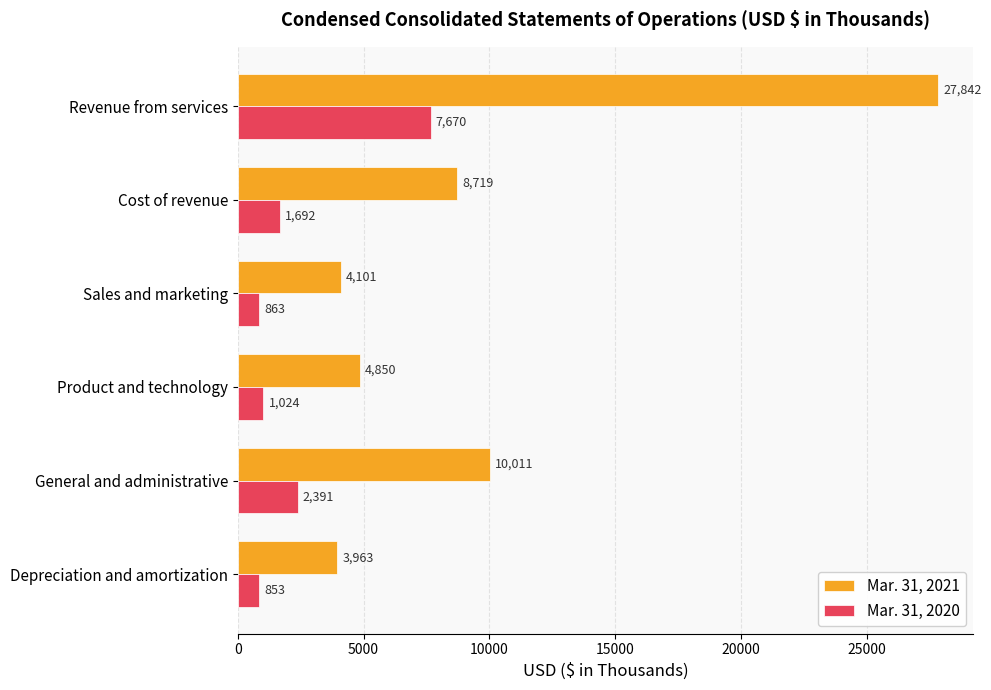

The Mar. 31, 2020 series shows 3666 at General and administrative. True or false?

False